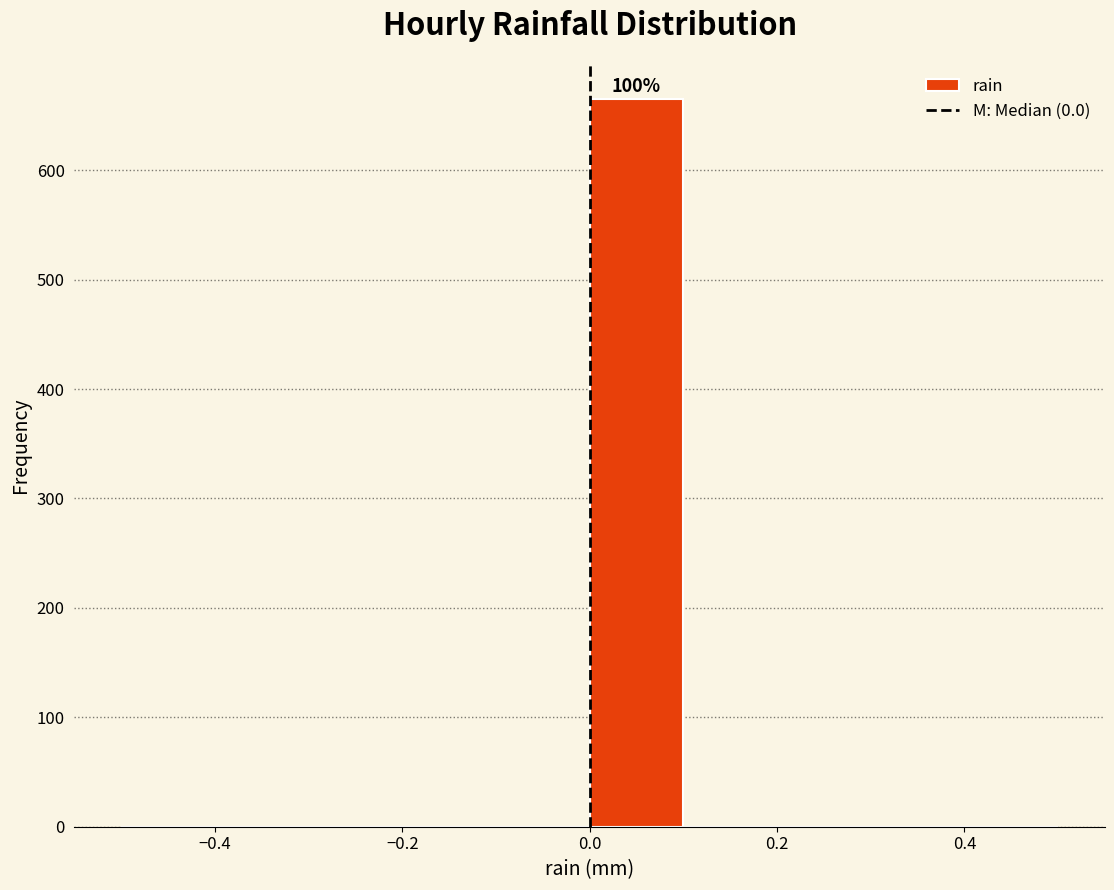

Which range on the x-axis has the tallest bar?

0.0 to 0.1